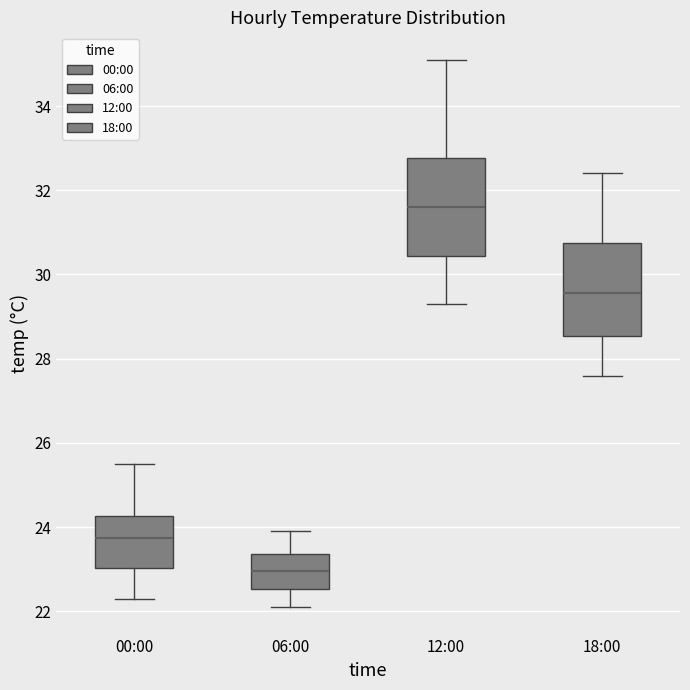

Reading left to right, read every box against the y-axis: the position of its median line, the range the box covers, and the ends of its whiskers. The values are not printed on the chart, so give them approximately, as read against the axis.

00:00: median 23.8, box 23.0 to 24.2, whiskers 22.4 to 25.6
06:00: median 23.0, box 22.6 to 23.4, whiskers 22.2 to 24.0
12:00: median 31.6, box 30.4 to 32.8, whiskers 29.4 to 35.2
18:00: median 29.6, box 28.6 to 30.8, whiskers 27.6 to 32.4